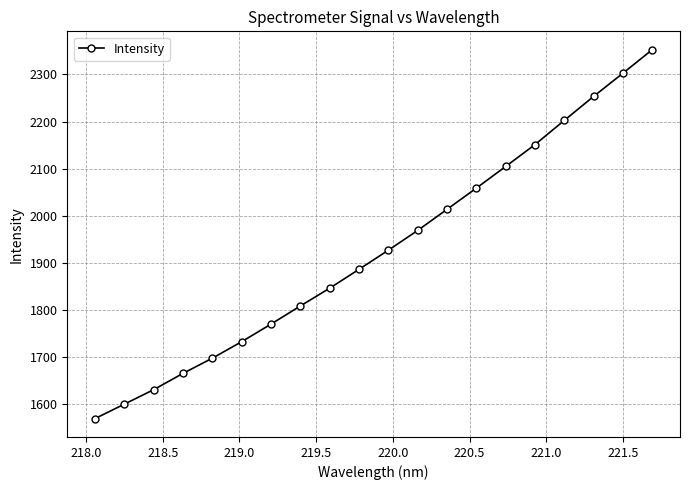

What is the value of the 1st point from the left?

1569.4